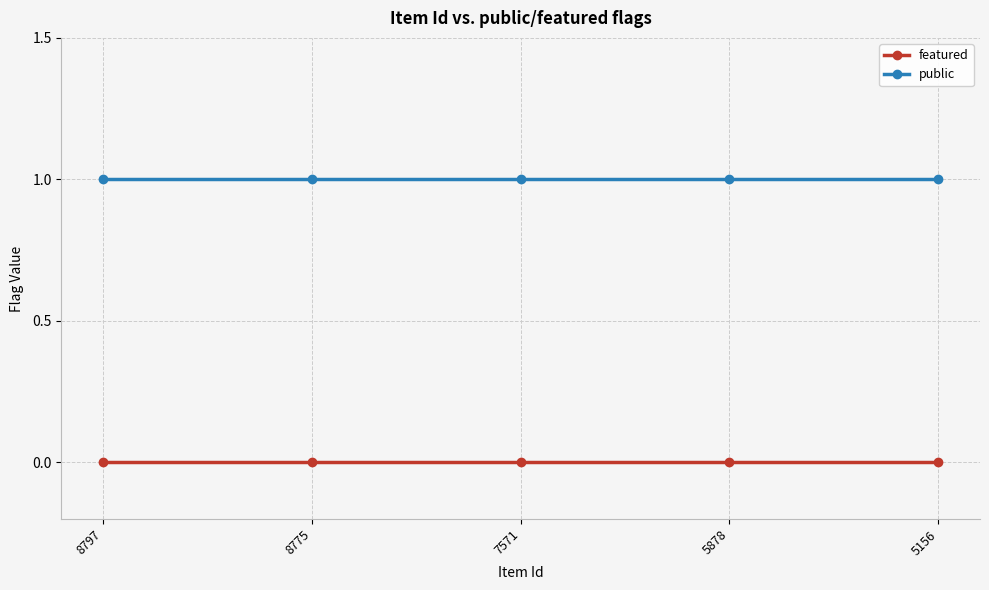

List the series in order of their peak value, highest first.

public, featured